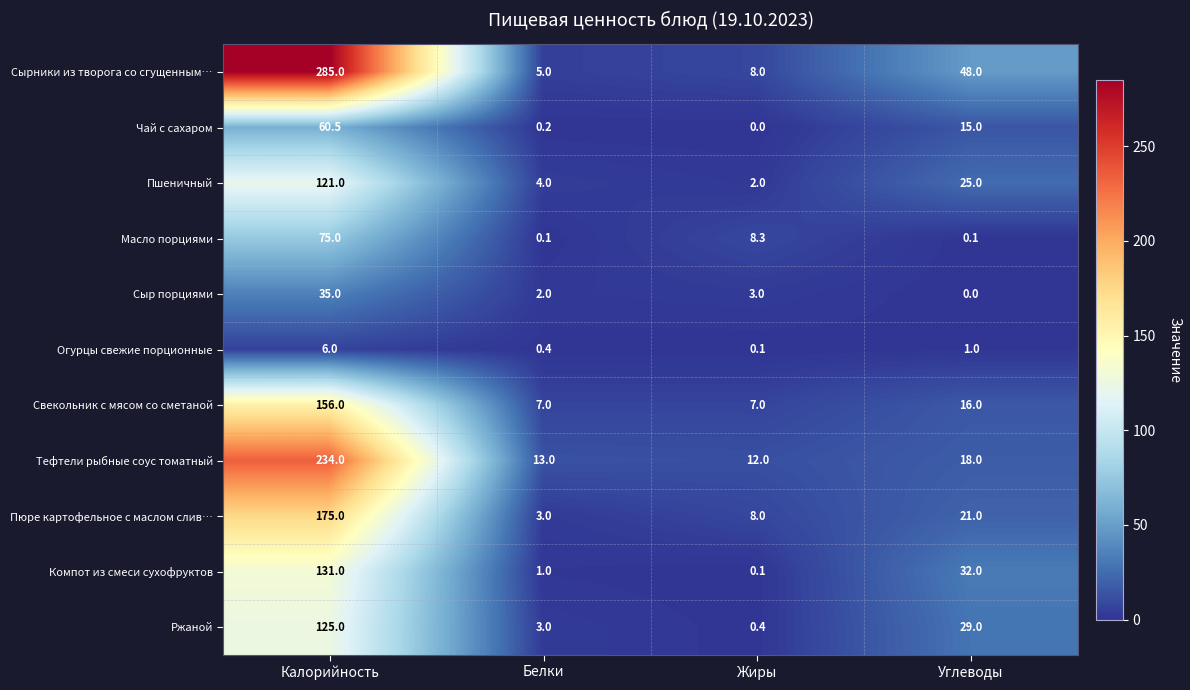

Where is Пшеничный nearest to the value 61?

Углеводы